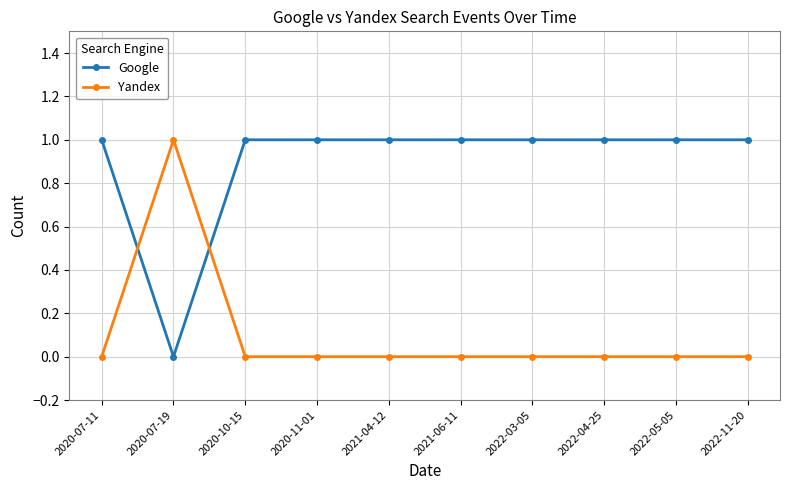

Reading left to right, extract all data points from this chart.

Google: 2020-07-11=1	2020-07-19=0	2020-10-15=1	2020-11-01=1	2021-04-12=1	2021-06-11=1	2022-03-05=1	2022-04-25=1	2022-05-05=1	2022-11-20=1
Yandex: 2020-07-11=0	2020-07-19=1	2020-10-15=0	2020-11-01=0	2021-04-12=0	2021-06-11=0	2022-03-05=0	2022-04-25=0	2022-05-05=0	2022-11-20=0